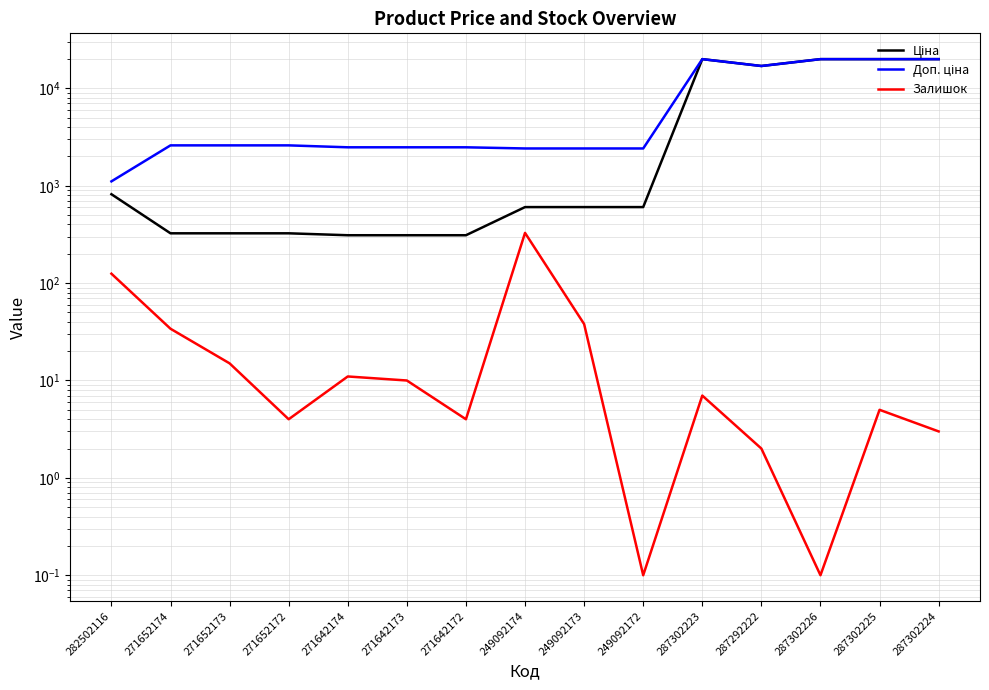

How many values in the Залишок series are below 7?

7